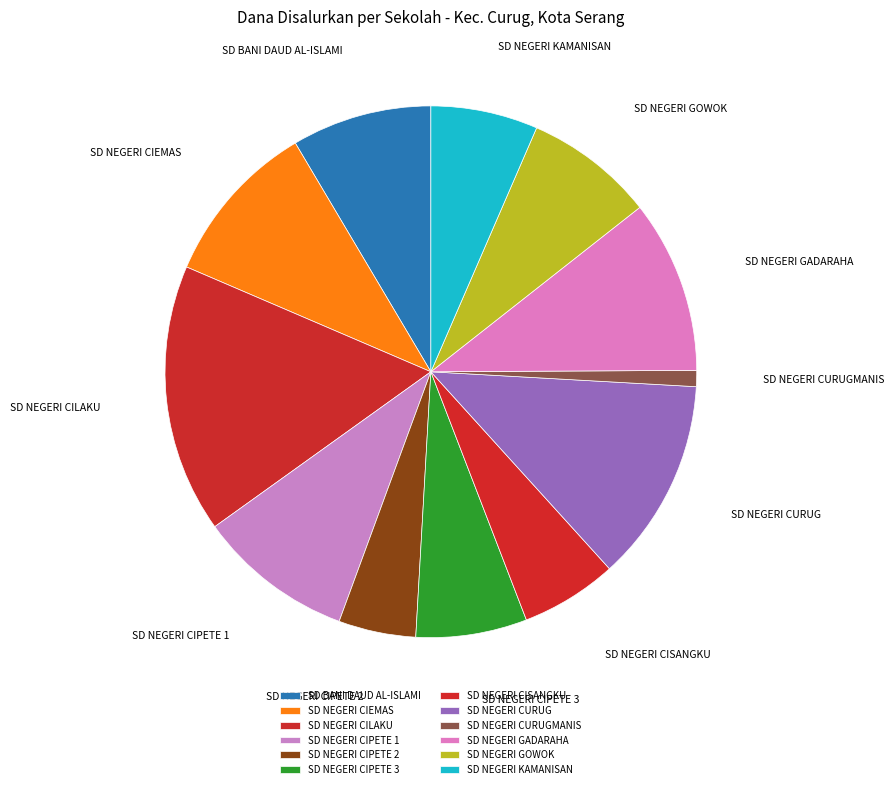

Count the number of slices in the pie.

12